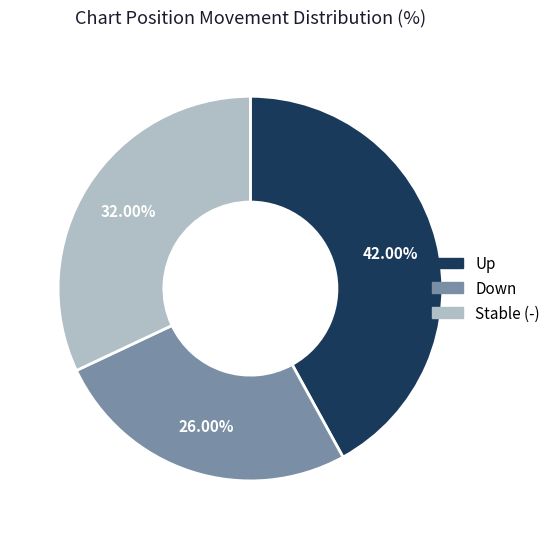

Is there any slice that represents more than half of the pie?

No